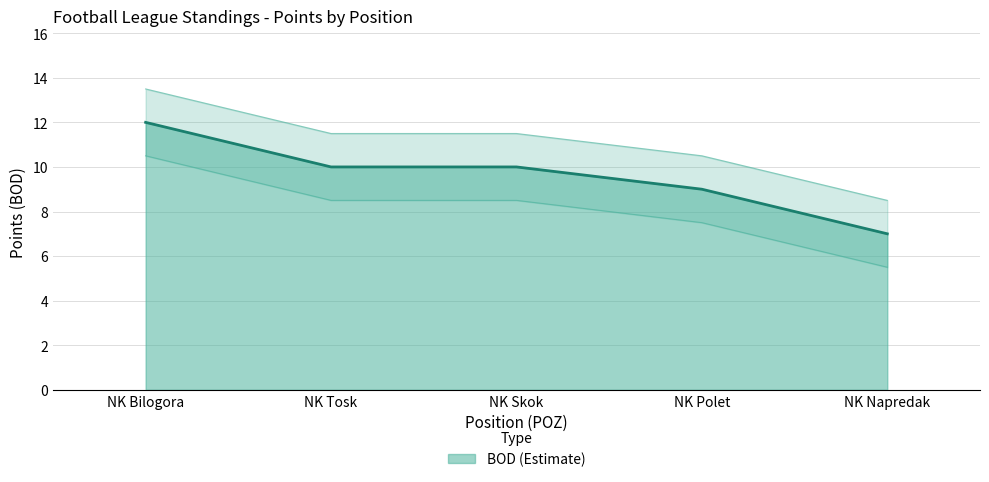

What is the greatest value displayed?

12